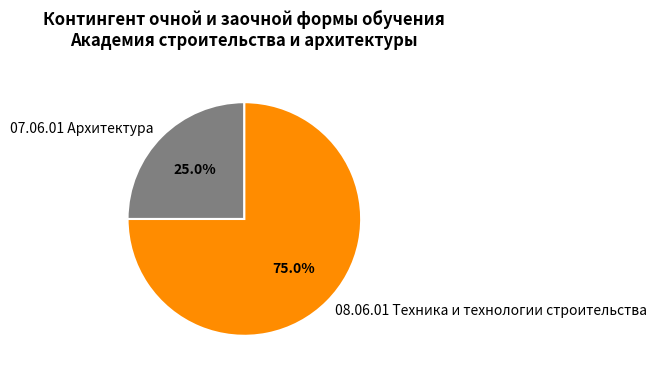

To the nearest percent, what is the average slice percentage?

50%